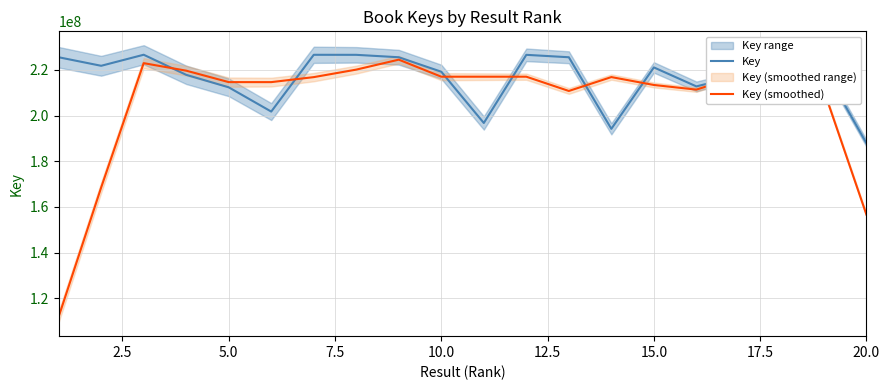

What is the highest value of the Key (smoothed) series?

224499575.5